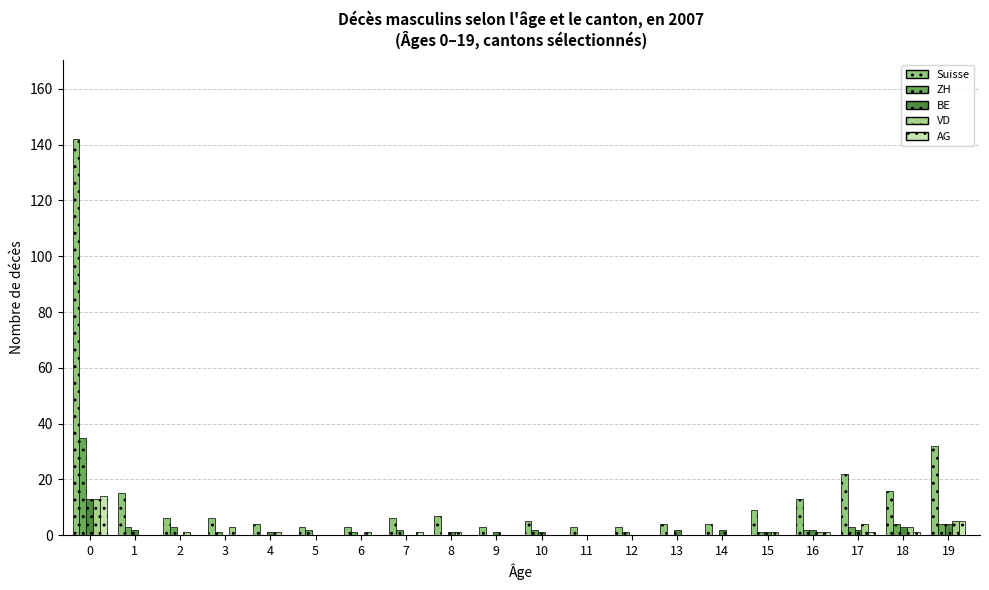

Reading left to right, transcribe all the data shown in this chart.

Suisse: 142	15	6	6	4	3	3	6	7	3	5	3	3	4	4	9	13	22	16	32
ZH: 35	3	3	1	0	2	1	2	0	0	2	0	1	0	0	1	2	3	4	4
BE: 13	2	0	0	1	0	0	0	1	1	1	0	0	2	2	1	2	2	3	4
VD: 13	0	1	3	1	0	1	0	1	0	0	0	0	0	0	1	1	4	3	5
AG: 14	0	0	0	0	0	0	1	0	0	0	0	0	0	0	0	1	1	1	5